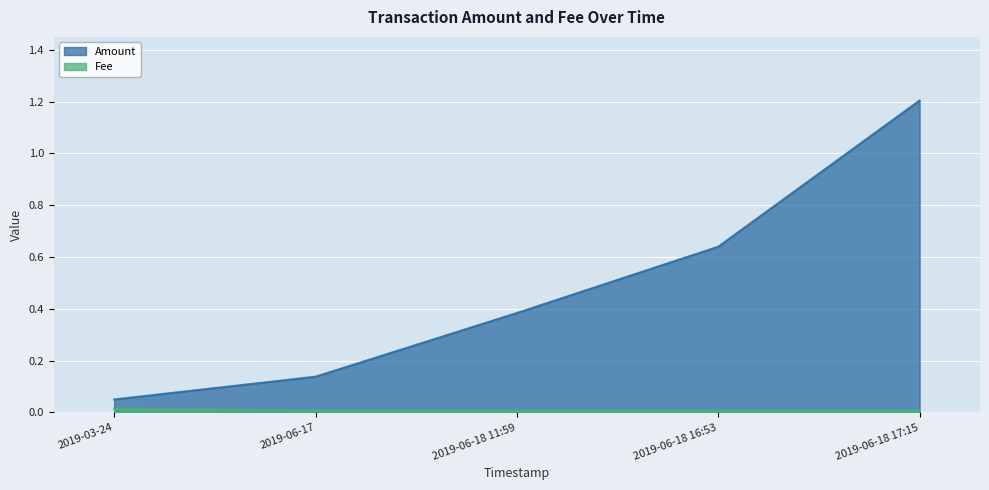

The value of Fee at 2019-06-18 17:15 is 0.0. True or false?

False